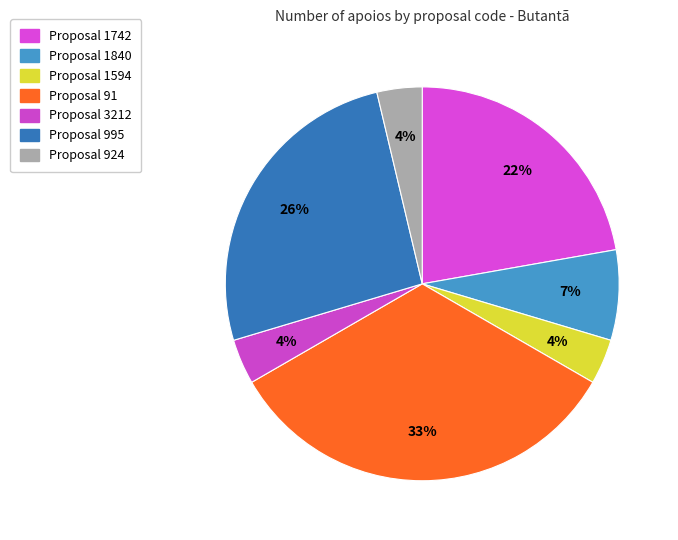

How many slices are in this pie chart?

7